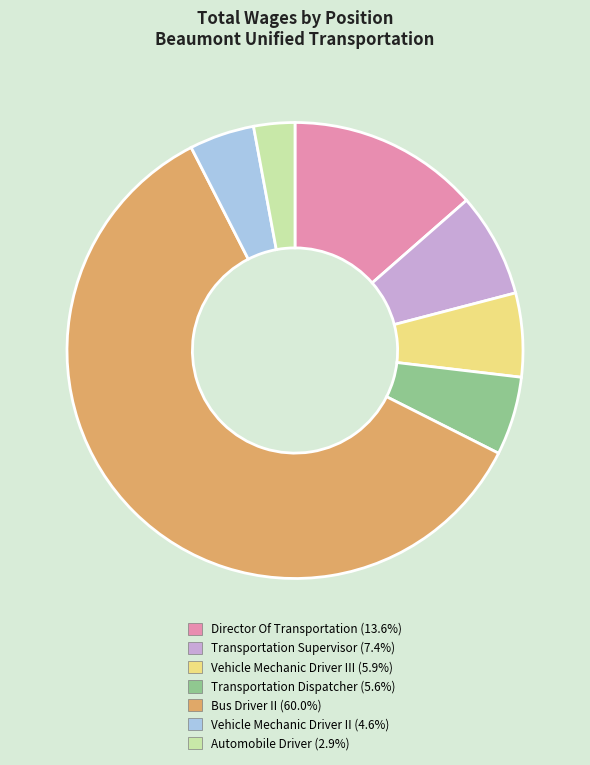

Is there any slice that represents more than half of the pie?

Yes